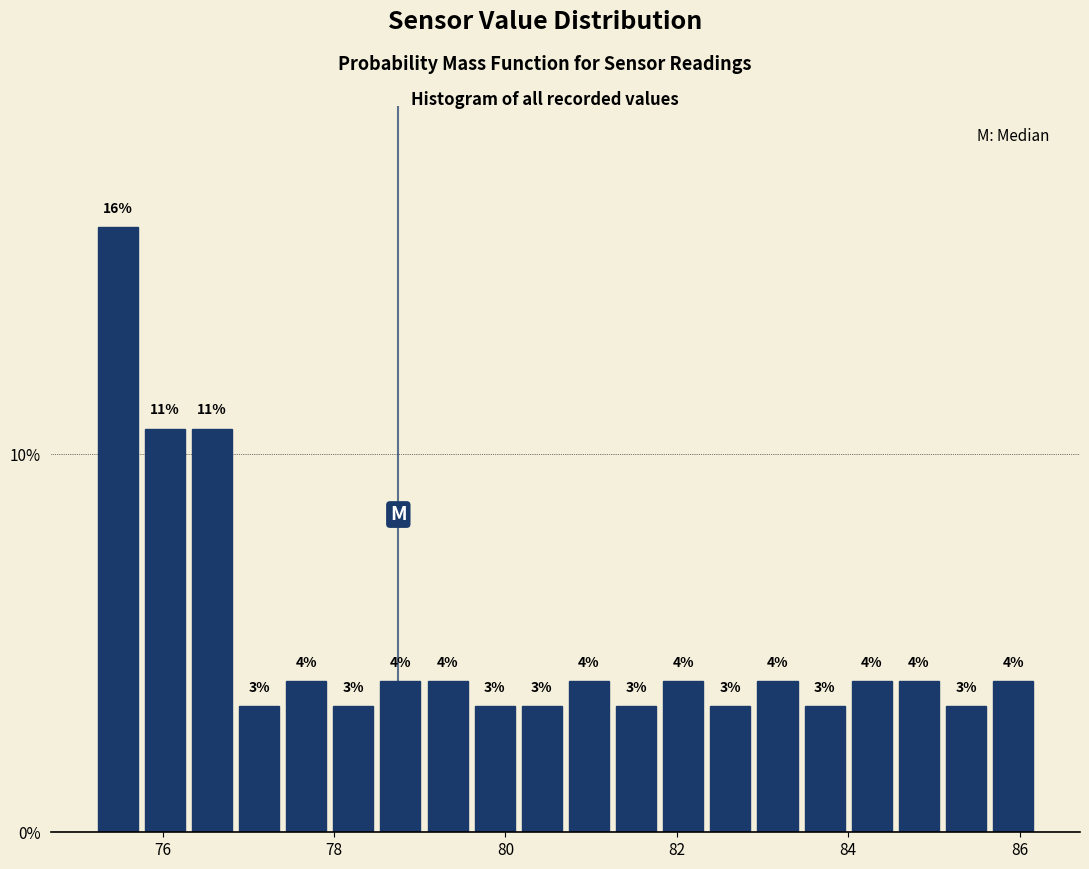

Around what value on the x-axis is the tallest bar? Give the approximate position of its centre, as read against the axis.

75.4